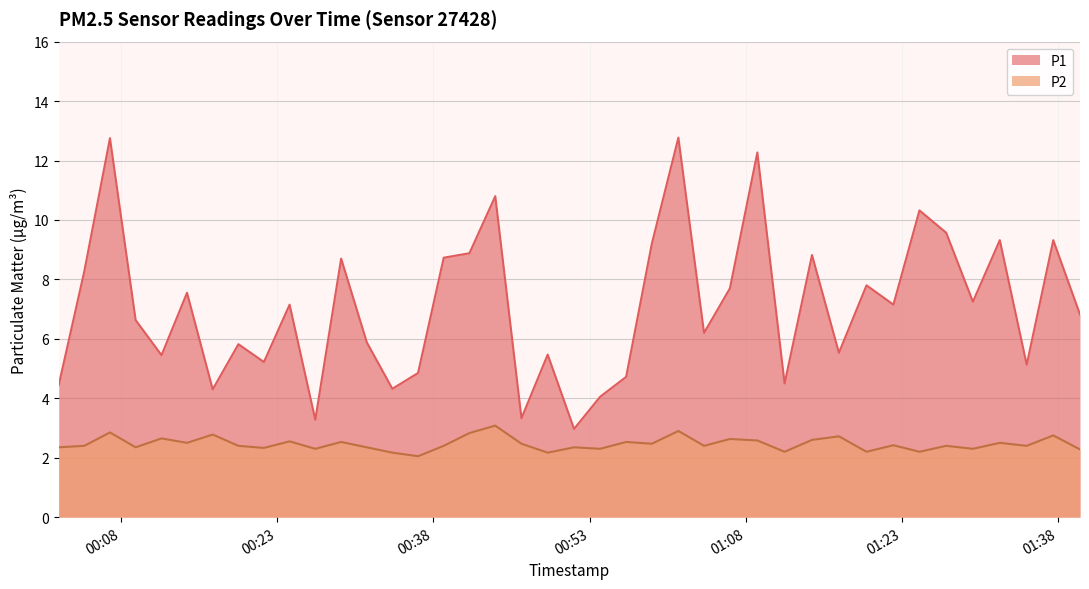

What is the difference between the maximum and minimum values in the P2 series?

1.0